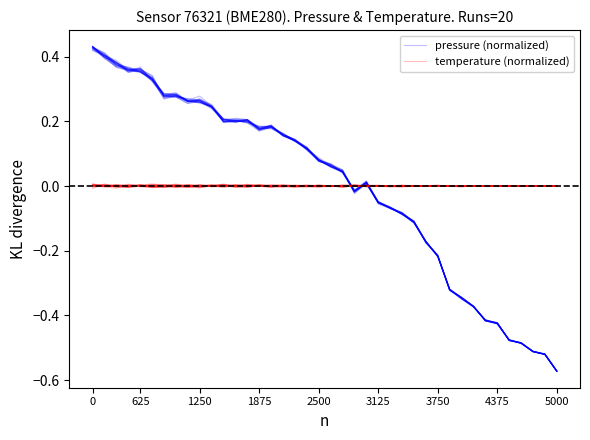

Is the value of pressure (normalized) at 32 greater than the value of temperature (normalized) at 28?

No